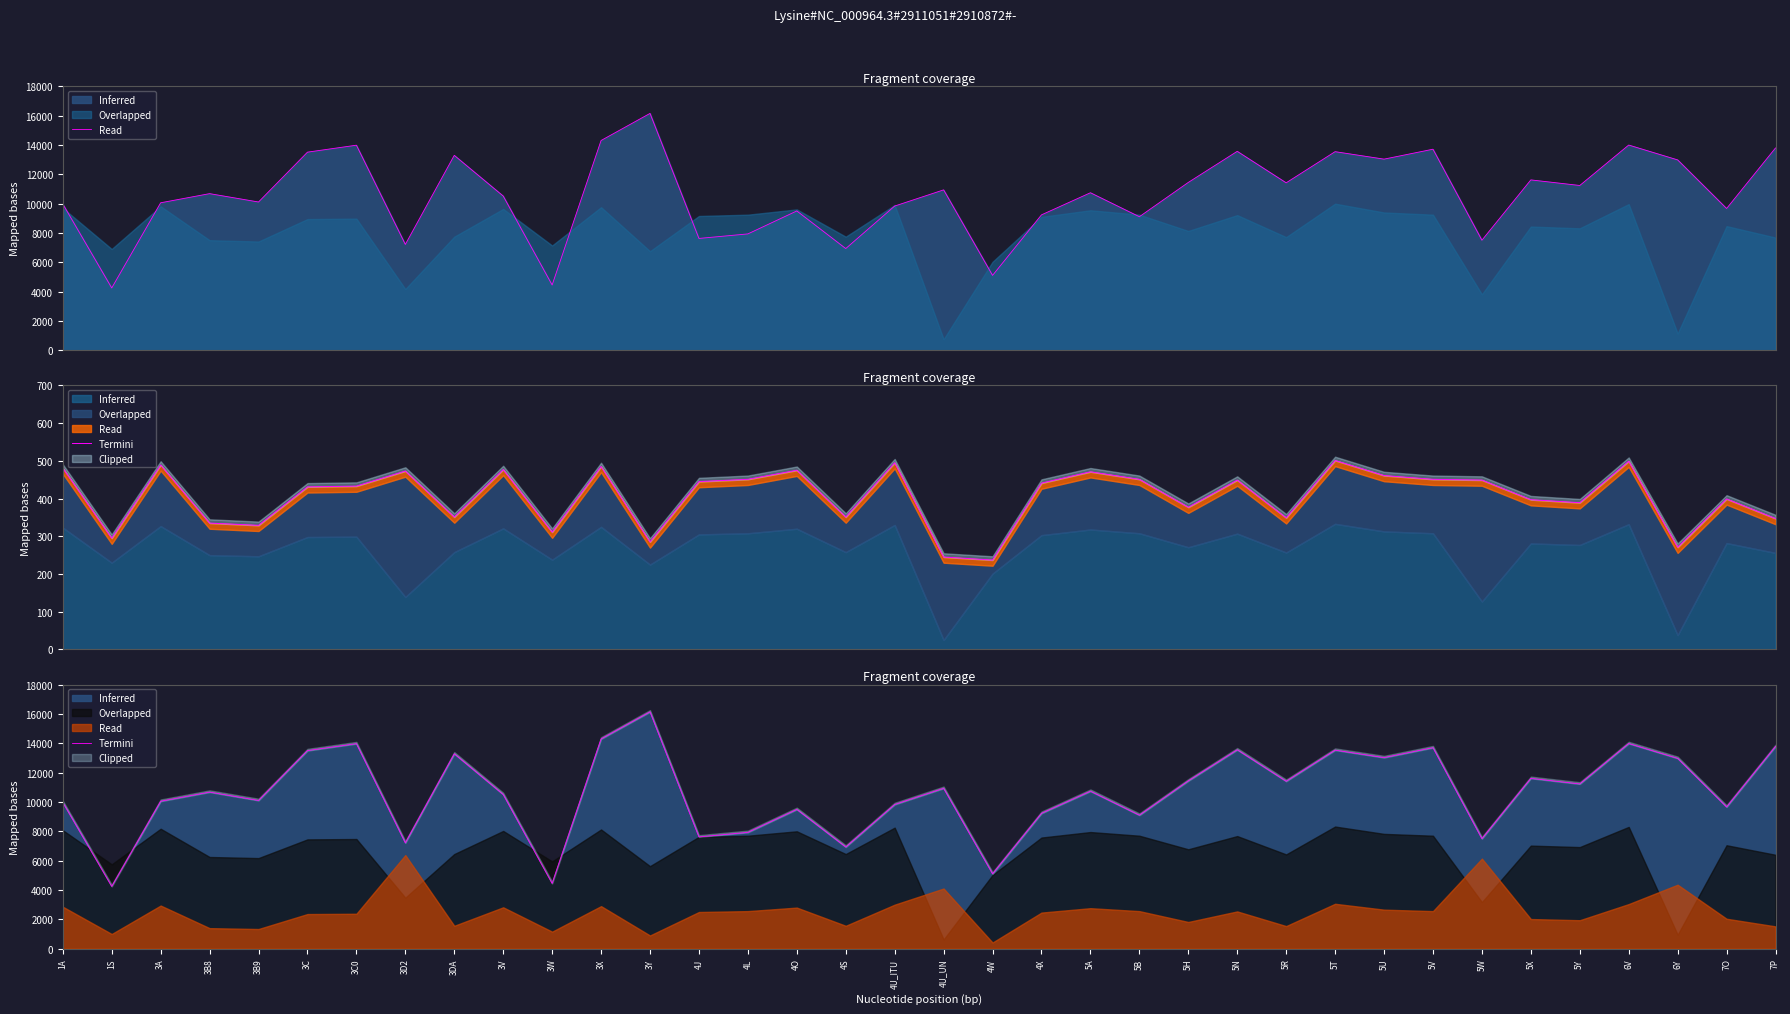

Which has a higher value, 3W or 3A?

3A